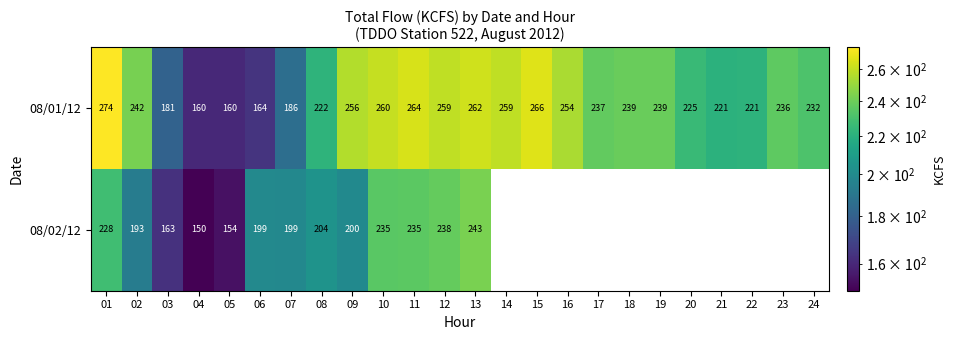

At which category is the sum across all series the highest?

13